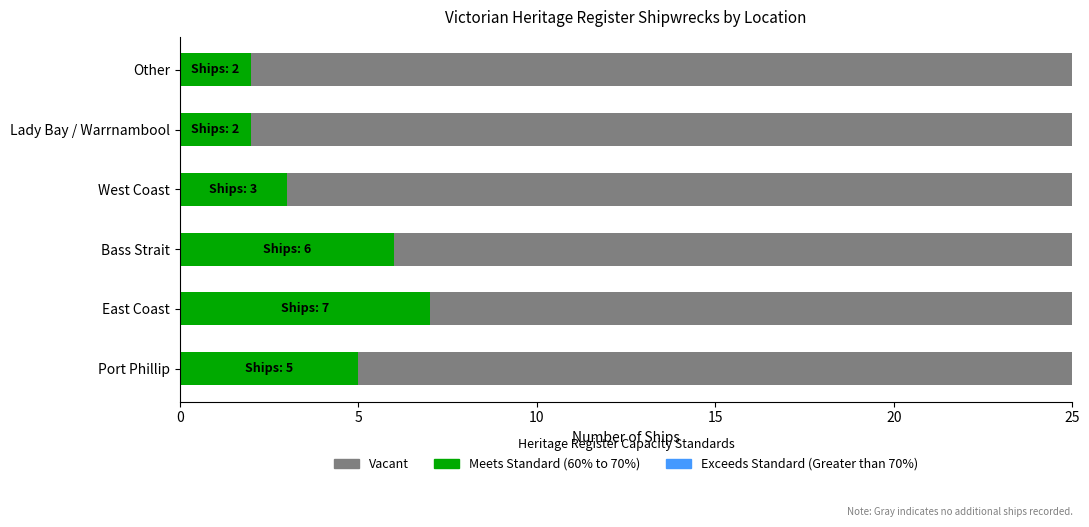

Which series has the largest range (max minus min)?

Meets Standard (60% to 70%)